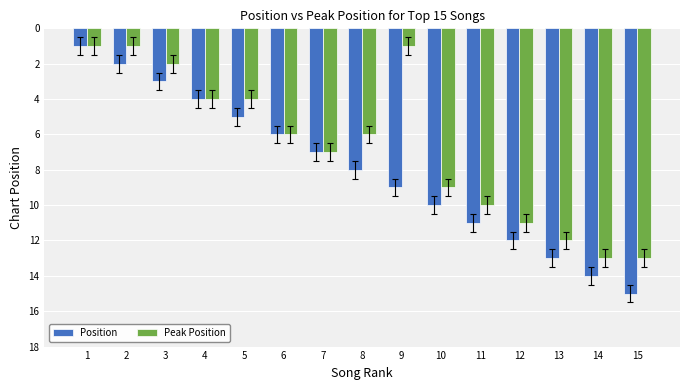

Which label corresponds to the largest value in the chart?

15